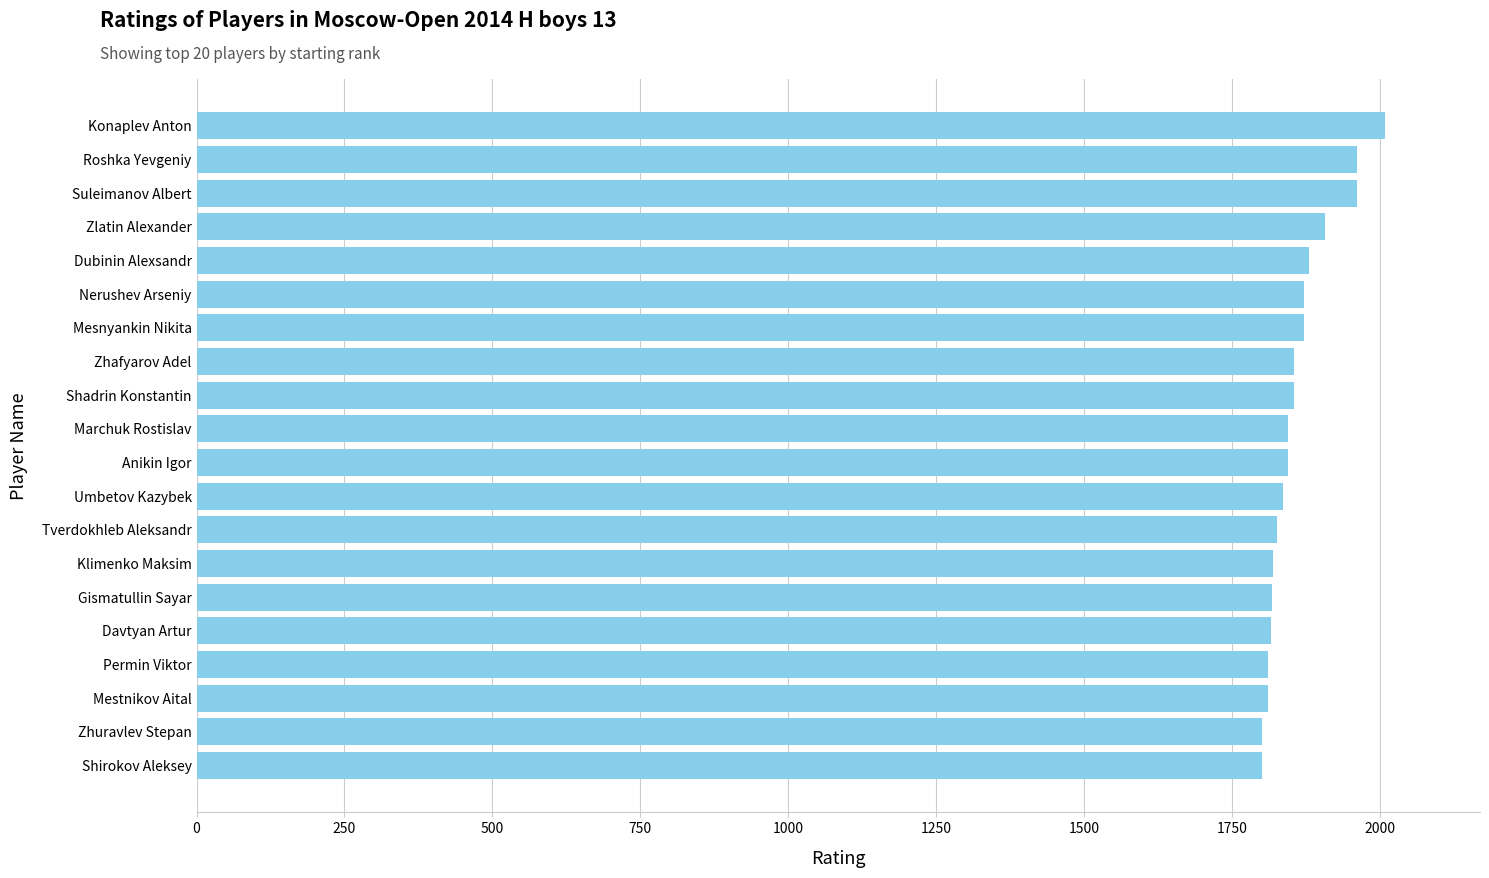

The chart shows a value of 1801 at Zhuravlev Stepan. True or false?

True